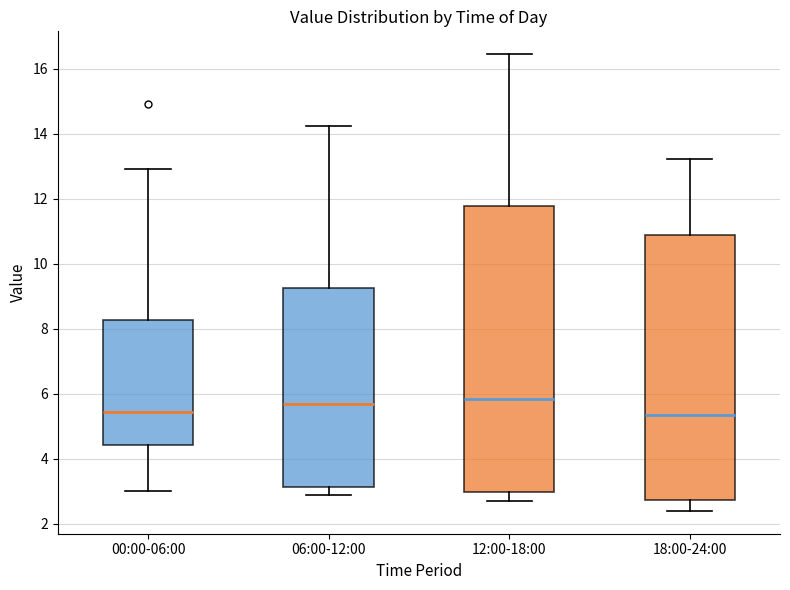

Reading left to right, transcribe this box plot: for each box, give where its median line is, the range the box spans, and where its two whiskers end, as read against the y-axis. The values are not printed on the chart, so give them approximately, as read against the axis.

00:00-06:00: median 5.4, box 4.4 to 8.2, whiskers 3.0 to 13.0
06:00-12:00: median 5.6, box 3.2 to 9.2, whiskers 2.8 to 14.2
12:00-18:00: median 5.8, box 3.0 to 11.8, whiskers 2.6 to 16.4
18:00-24:00: median 5.4, box 2.8 to 10.8, whiskers 2.4 to 13.2